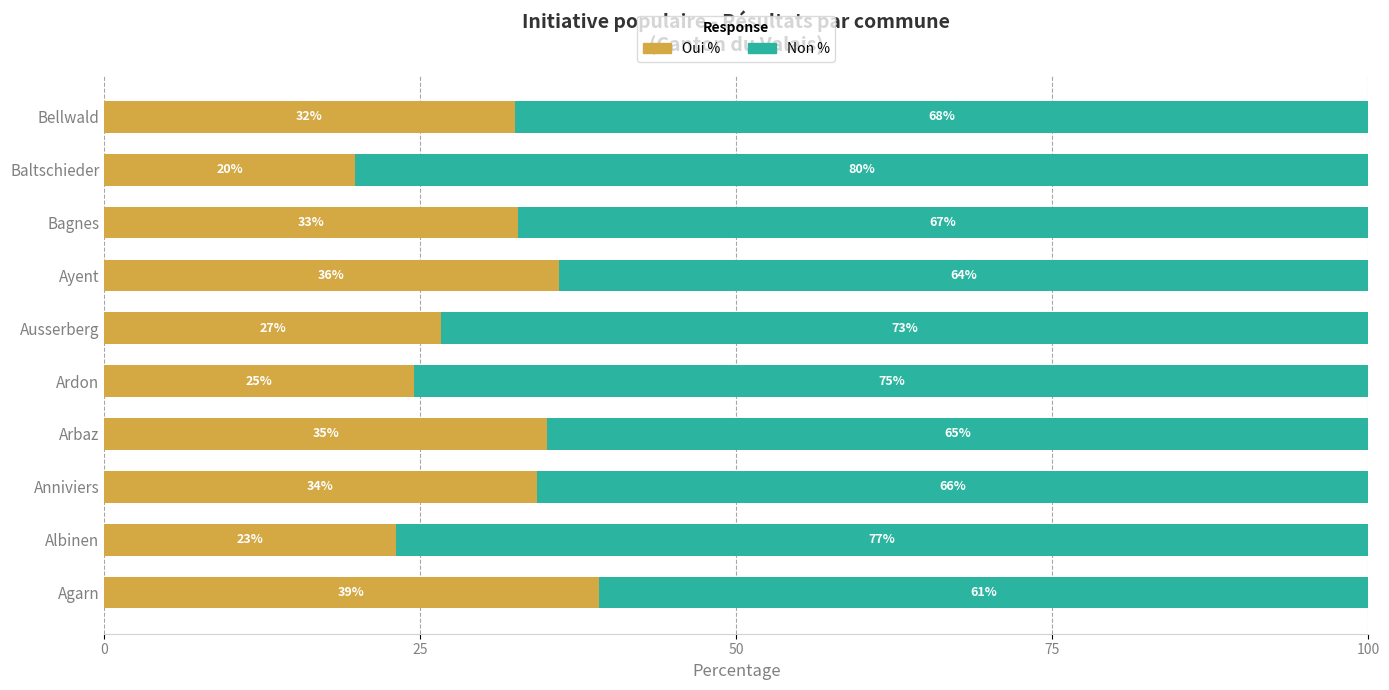

What is the total value across all series at Arbaz?

100.0